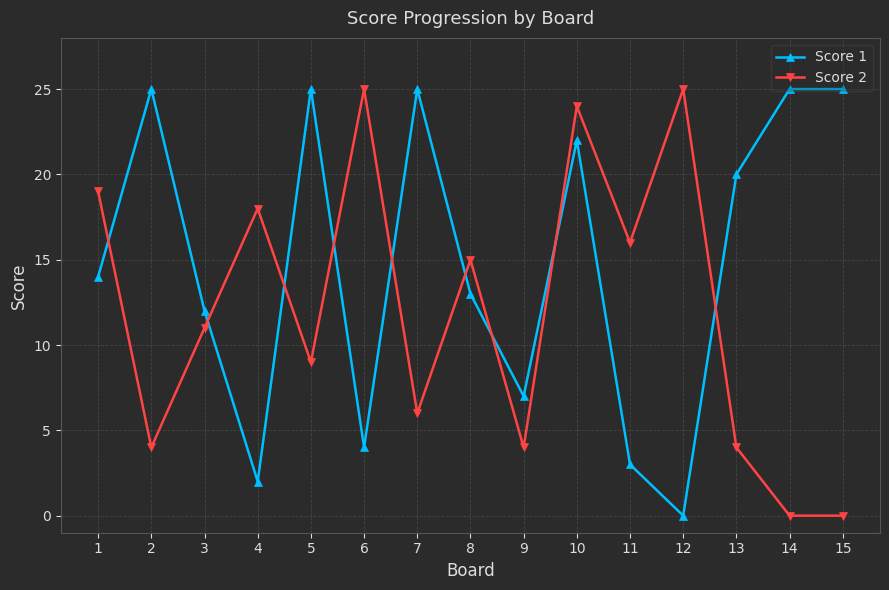

At which label is Score 2 closest to 12?

3